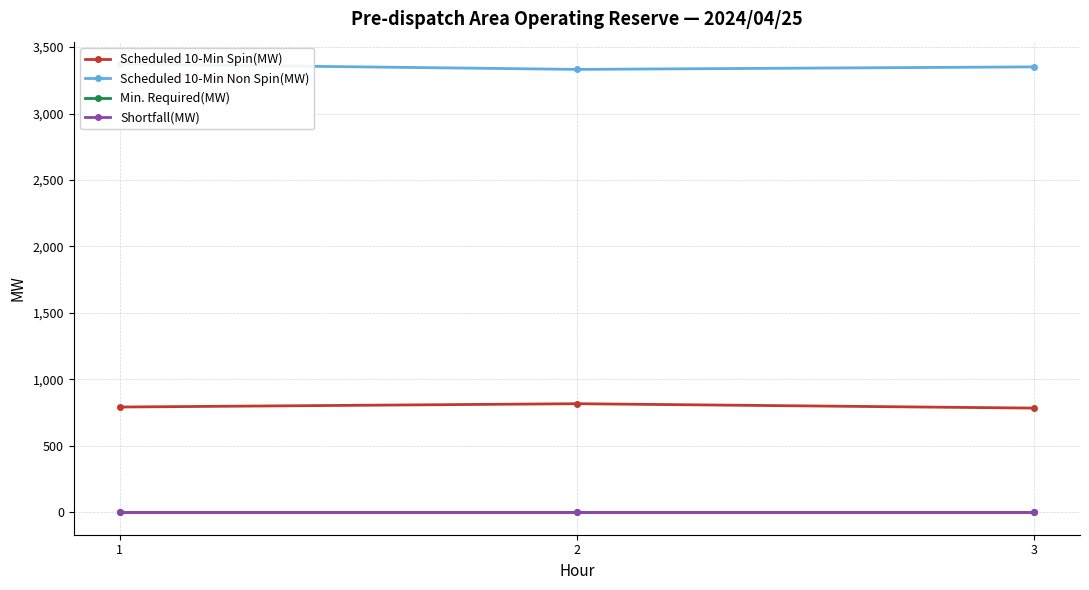

What is the value of the Scheduled 10-Min Spin(MW) point at the 2nd from the left?

817